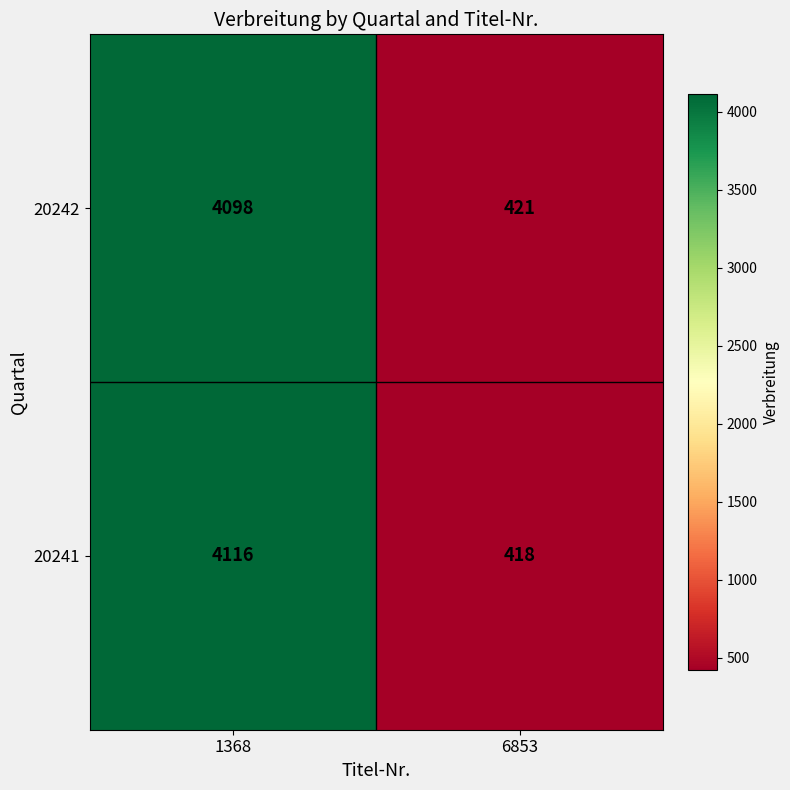

Rank the series by their maximum value, from highest to lowest.

20241, 20242